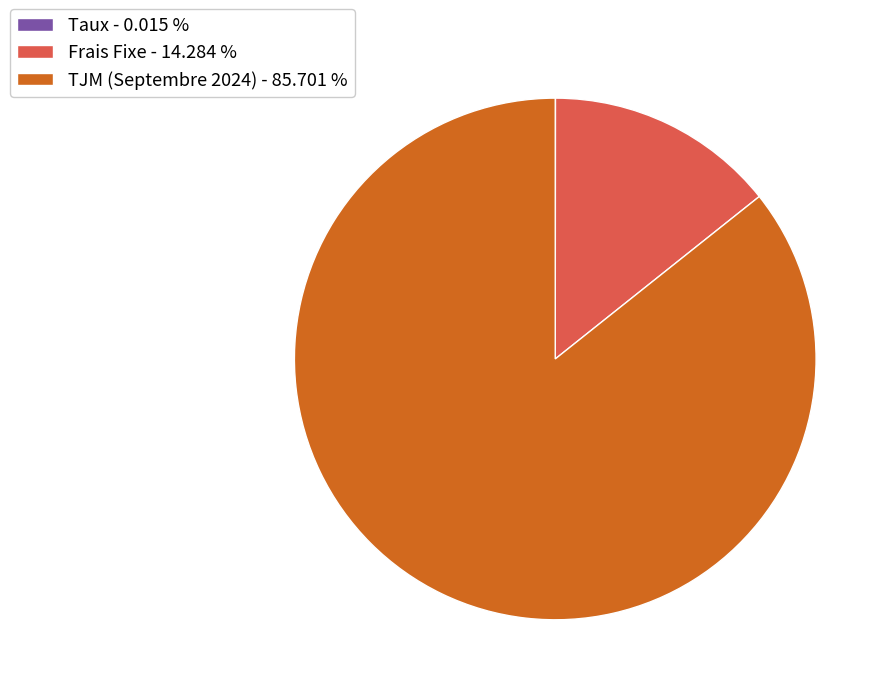

Does Frais Fixe account for over 50% of the chart?

No